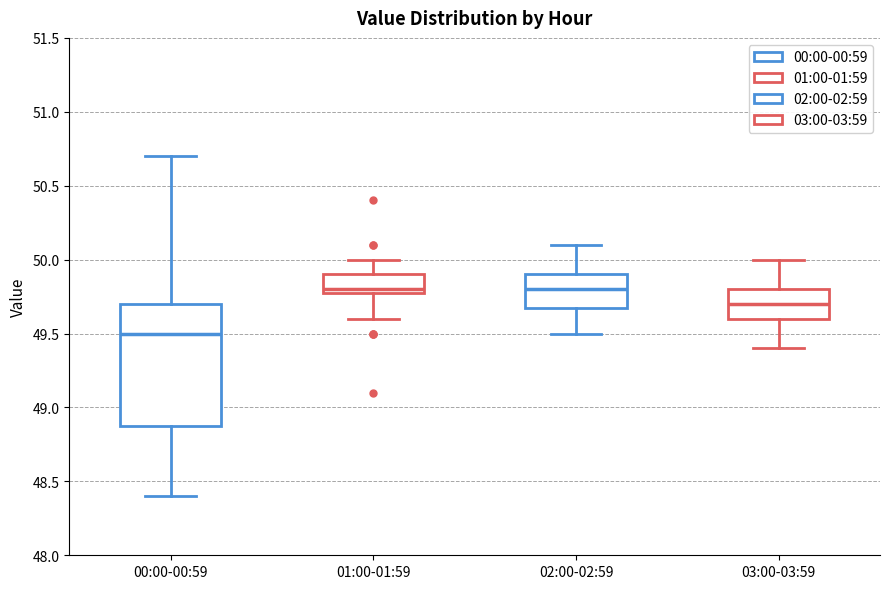

Which box is the tallest, from its lower edge to its upper edge?

00:00-00:59